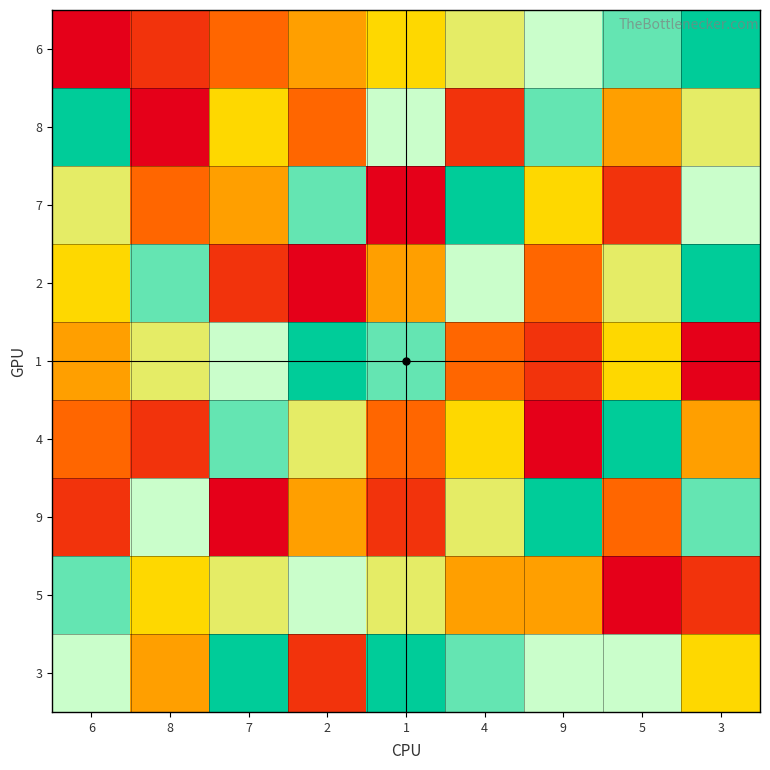

What is the minimum value shown in the chart?

1